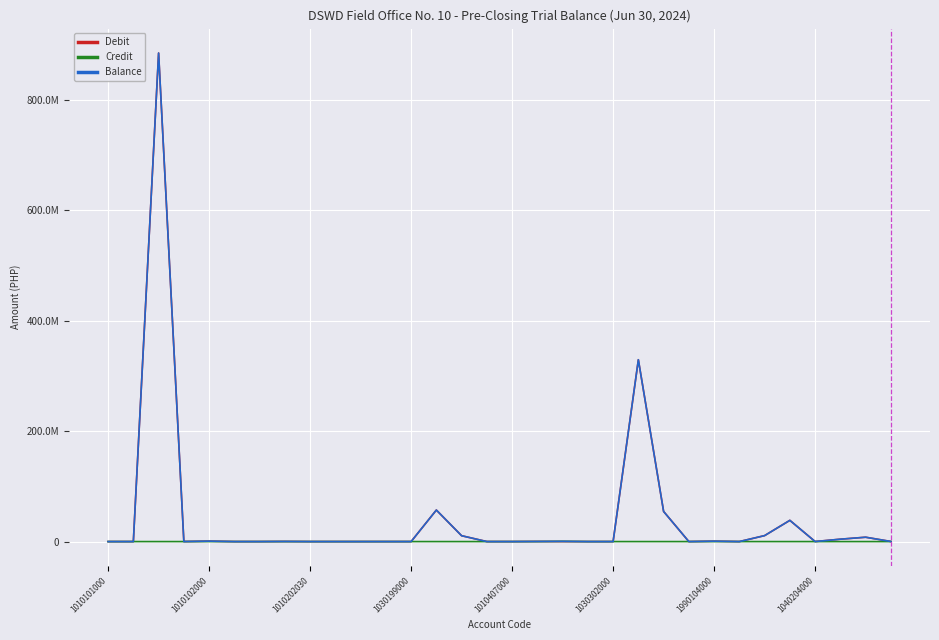

What is the greatest value displayed?

885005675.0